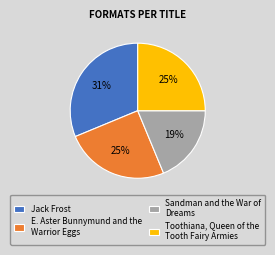

Between Toothiana, Queen of the Tooth Fairy Armies and Jack Frost, which is larger?

Jack Frost